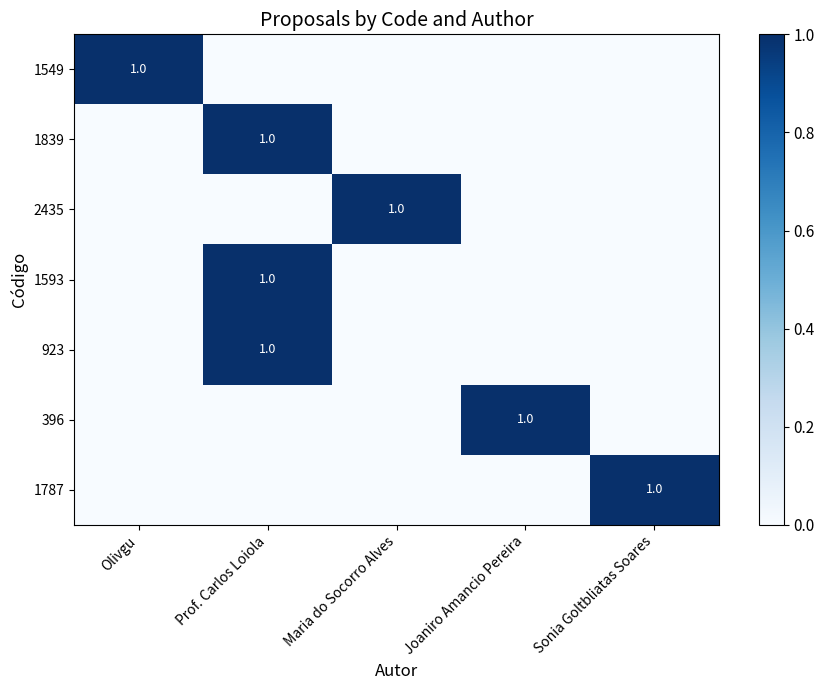

The value of 396 at Joaniro Amancio Pereira is 1. True or false?

True